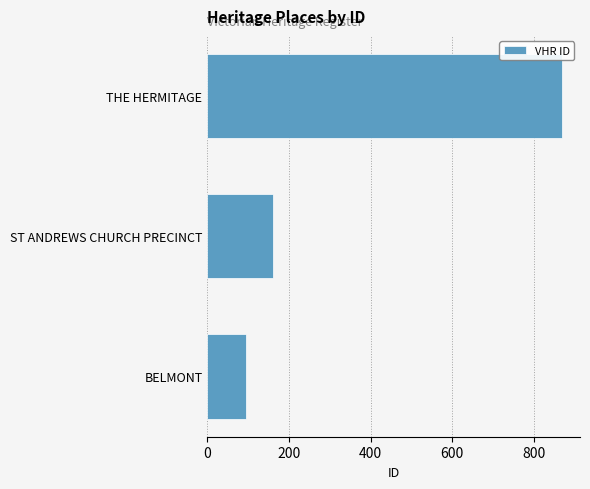

Rank the categories by value from lowest to highest.

BELMONT, ST ANDREWS CHURCH PRECINCT, THE HERMITAGE